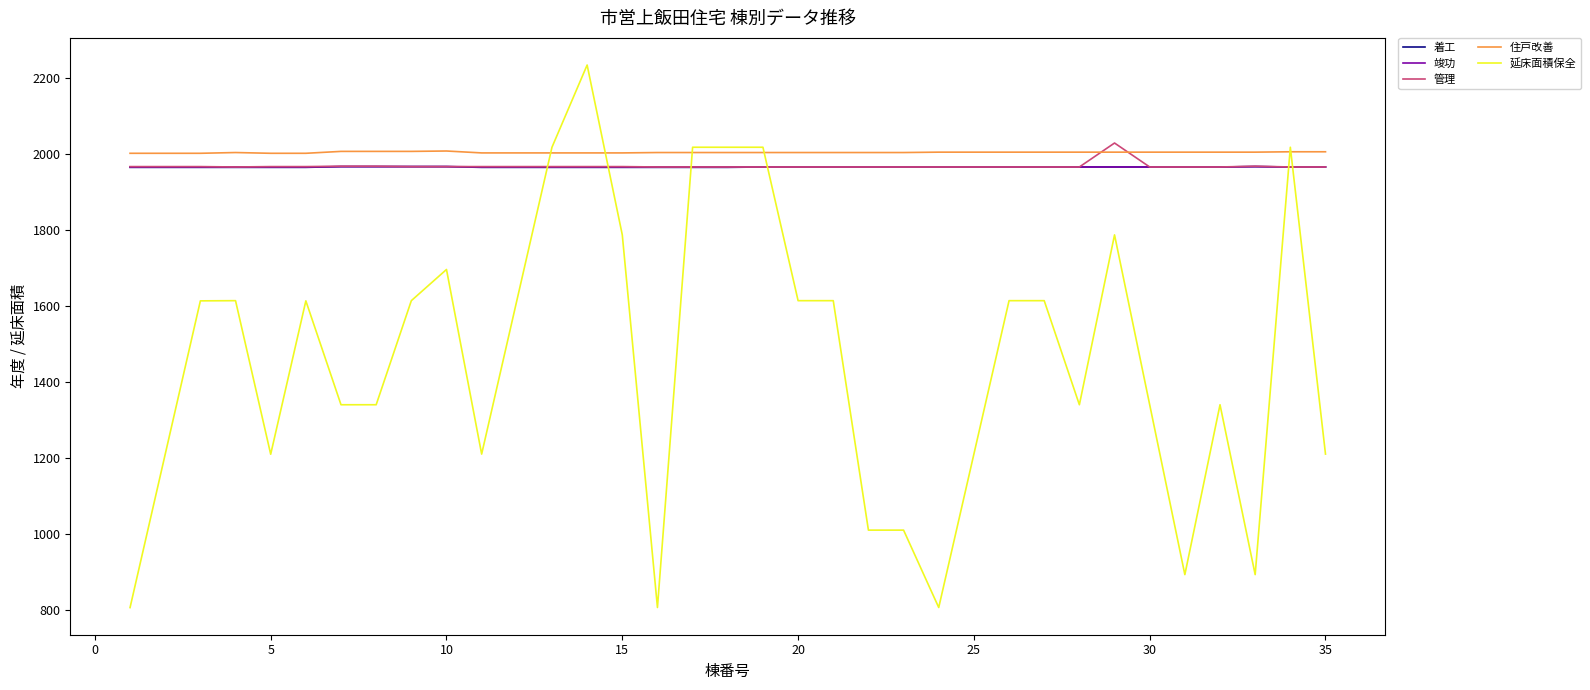

What is the highest value of the 竣功 series?

1966.0